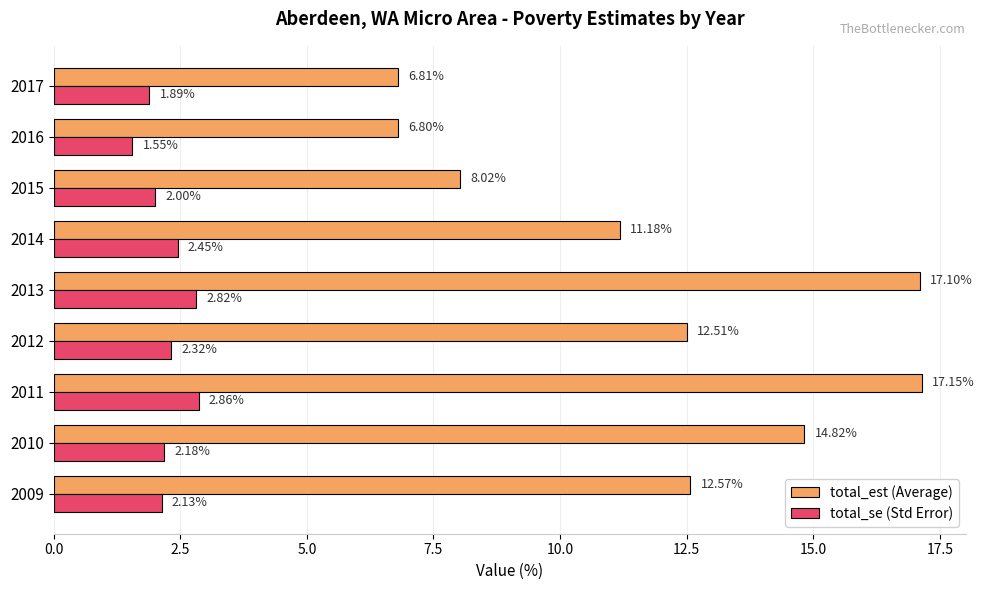

What is the sum of all total_se (Std Error) values?

20.2